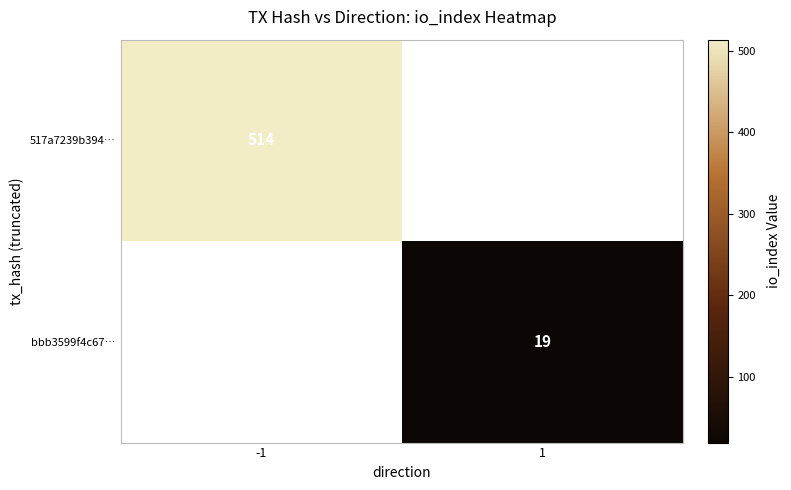

The value of bbb3599f4c67… at 1 is 19. True or false?

True